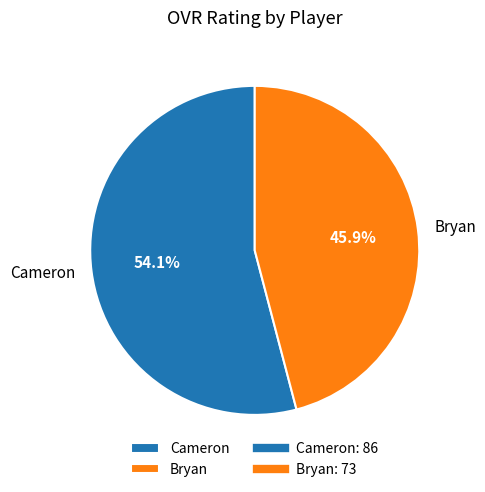

Which category has the biggest portion of the pie?

Cameron